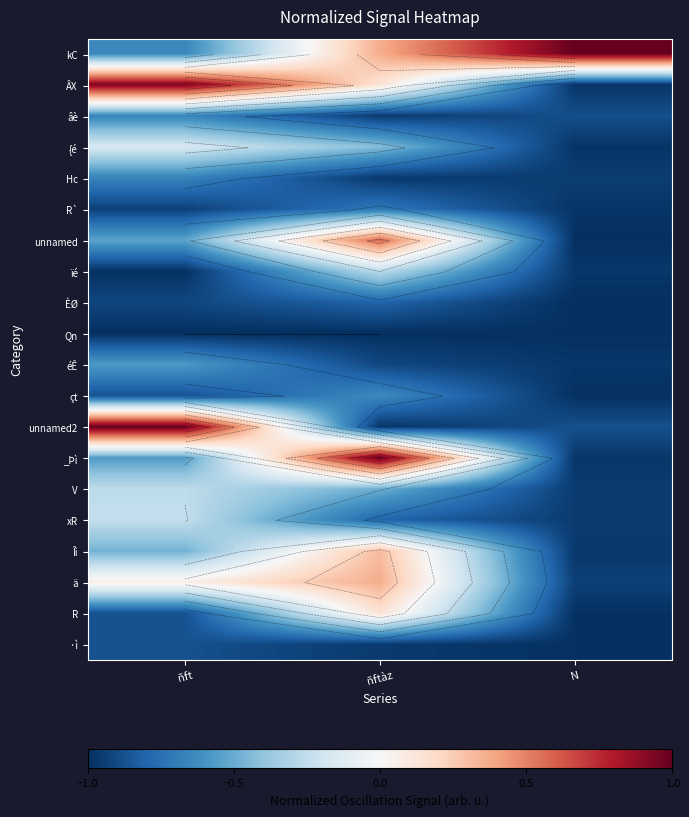

What is the smallest value displayed?

-1.0